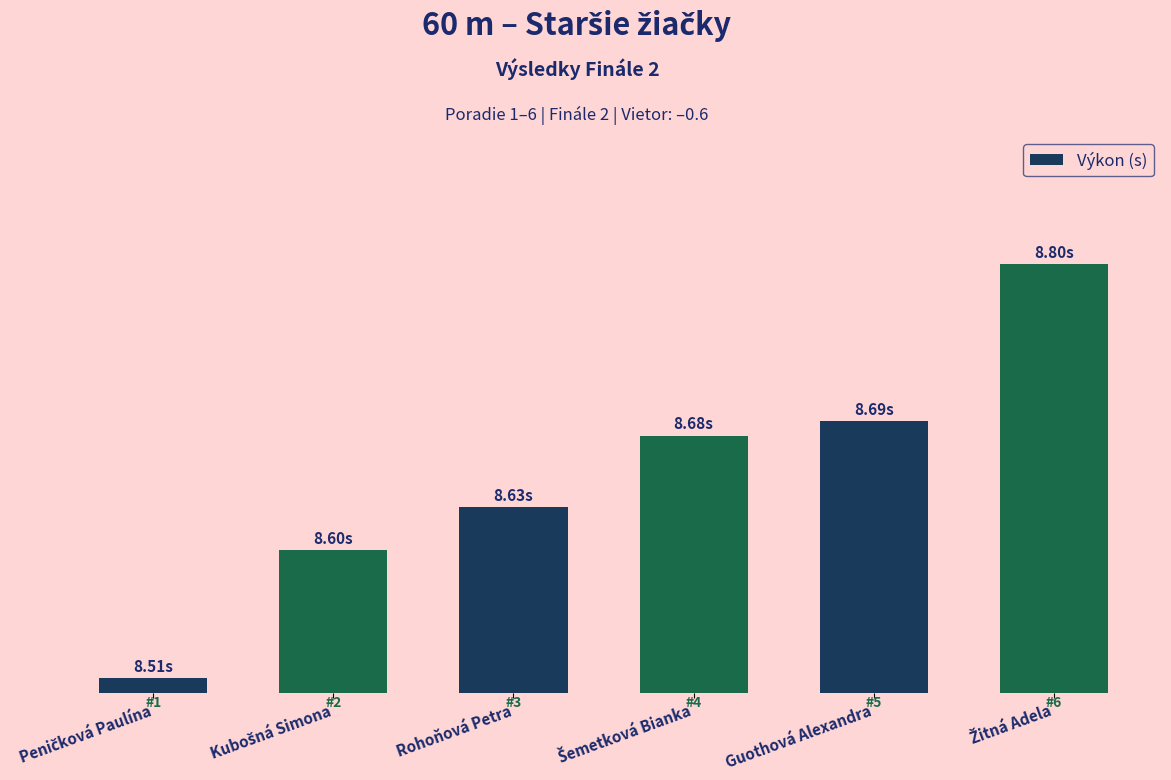

Reading left to right, extract all data points from this chart.

Peničková Paulína=0.0	Kubošná Simona=0.1	Rohoňová Petra=0.1	Šemetková Bianka=0.2	Guothová Alexandra=0.2	Žitná Adela=0.3